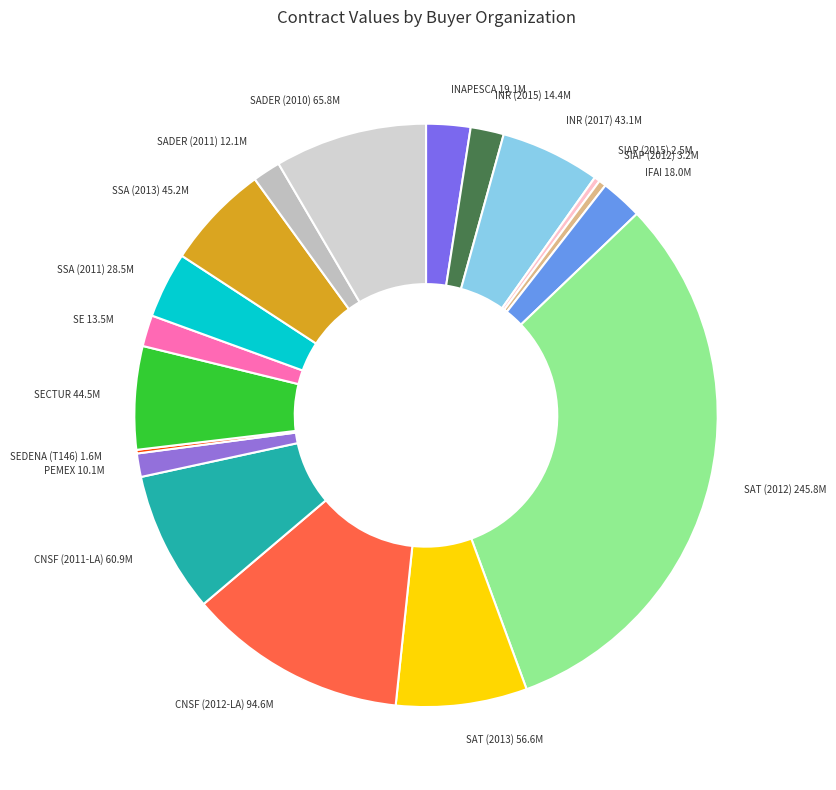

True or false: SSA (2011) accounts for 4% of the total.

True